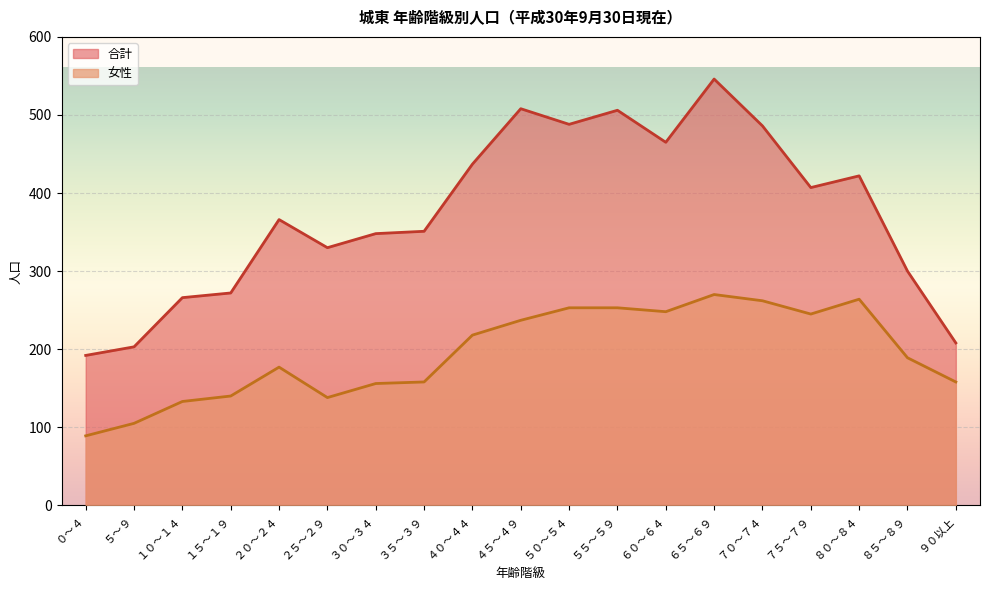

At how many categories does at least one series exceed 261?

16